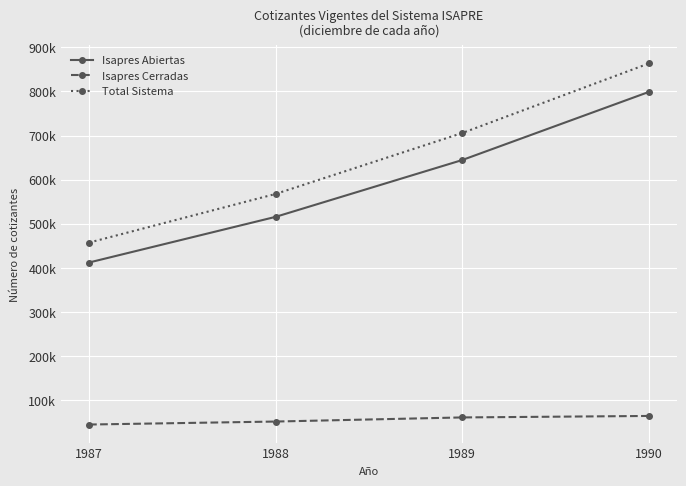

Reading left to right, what are all the values shown in this chart?

Isapres Abiertas: 412286	515737	644428	798685
Isapres Cerradas: 45129	51900	61210	64575
Total Sistema: 457415	567637	705638	863260